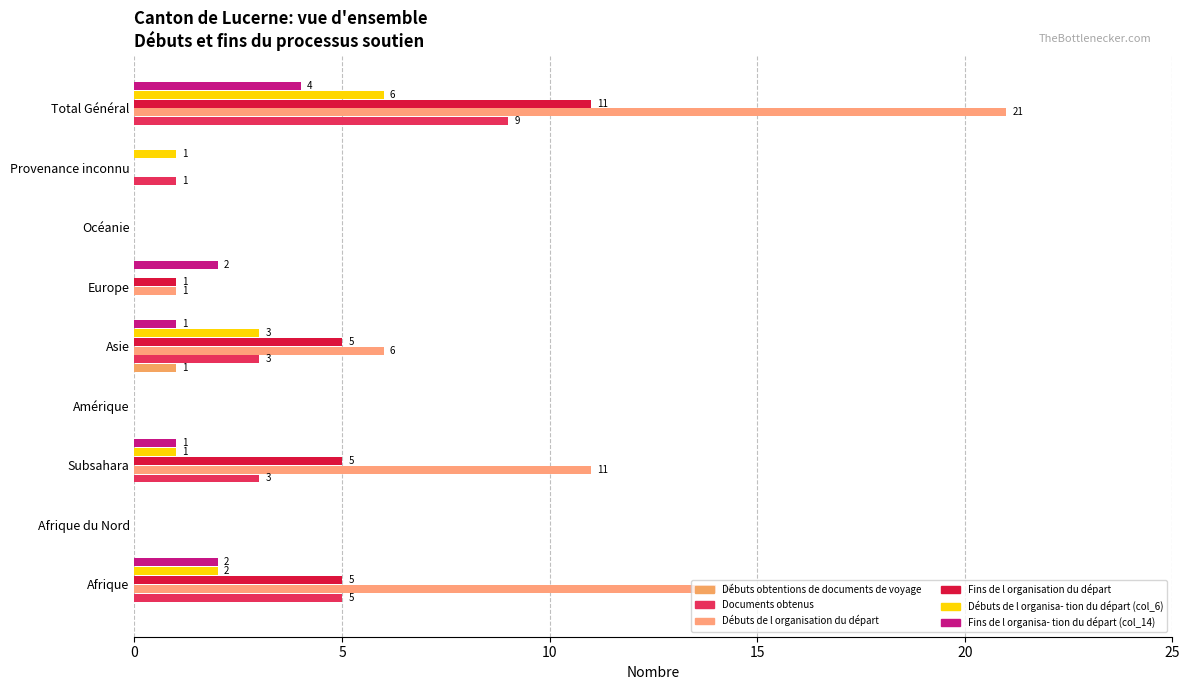

What is the difference between the second highest and second lowest values in the Documents obtenus series?

5